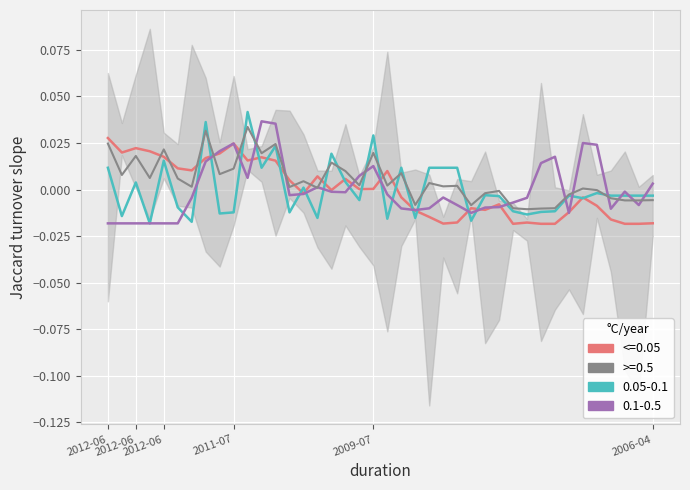

What is the label of the 36th point from the left?

2007-07-27